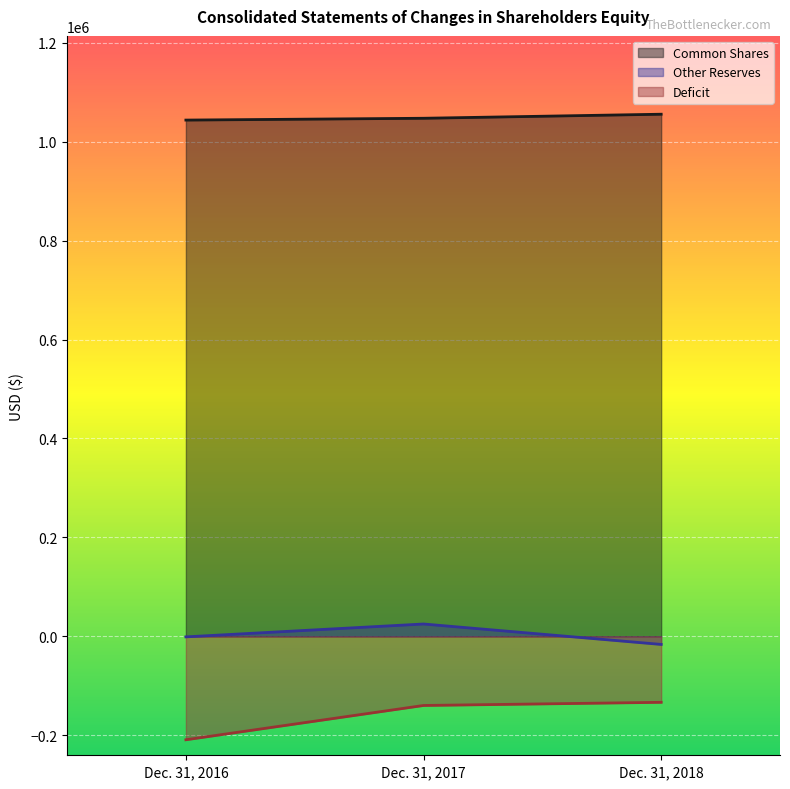

What is the maximum value shown in the chart?

1055417